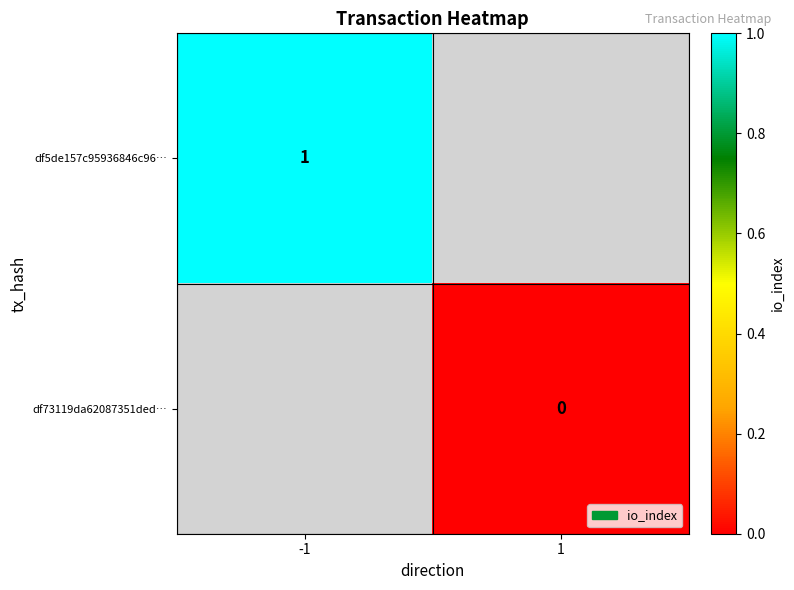

True or false: df5de157c95936846c96… has a value of 2 at -1.

False